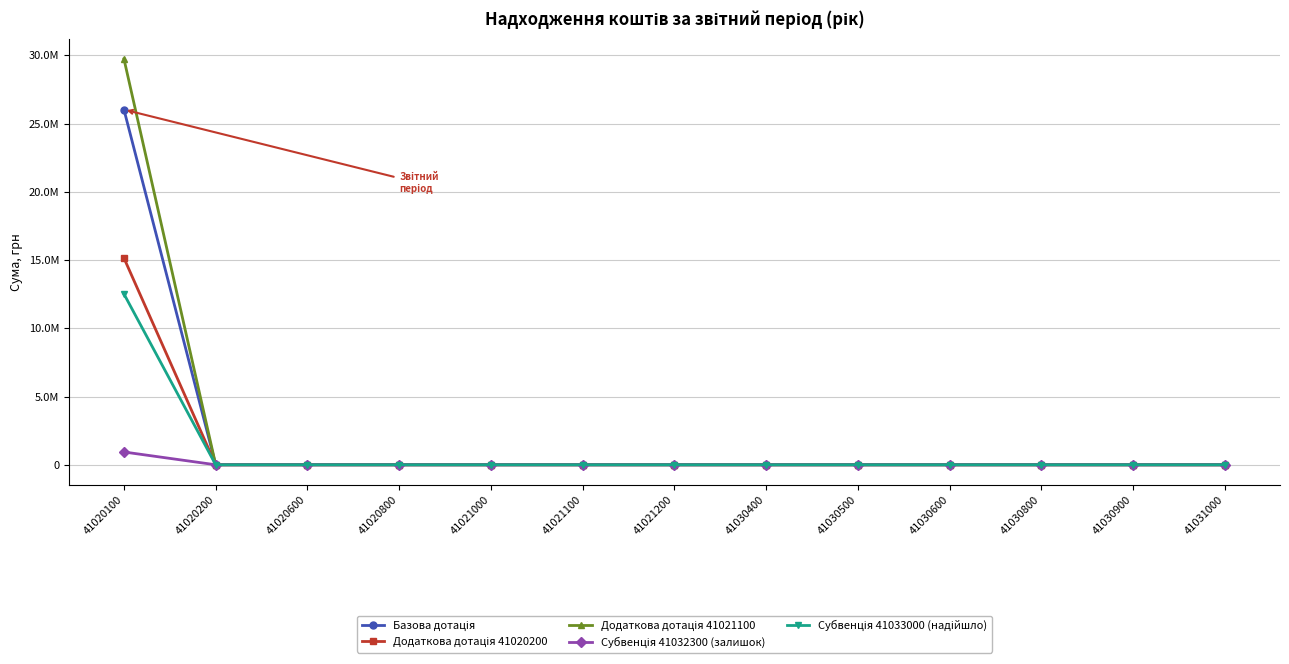

Is this an area chart (filled region under the line)?

No